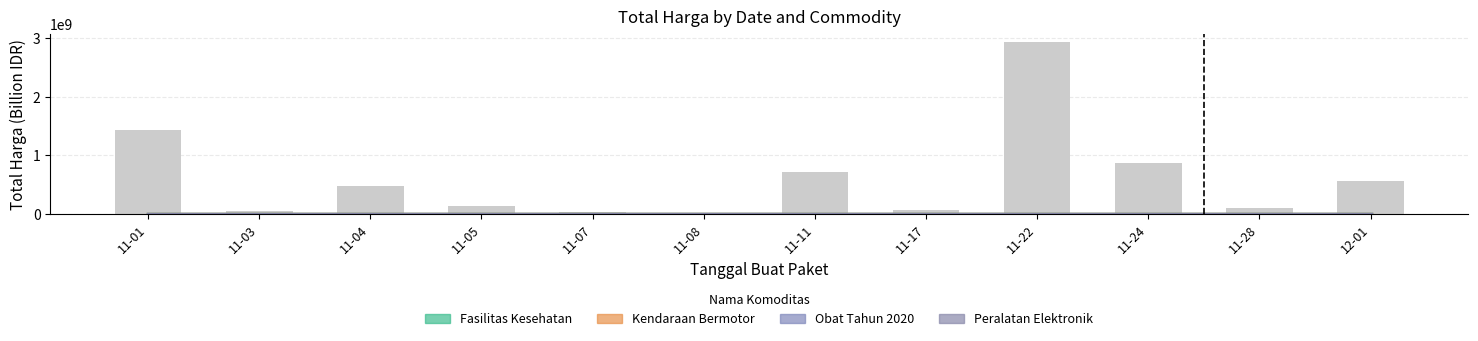

What is the label of the 6th bar from the right?

11-11